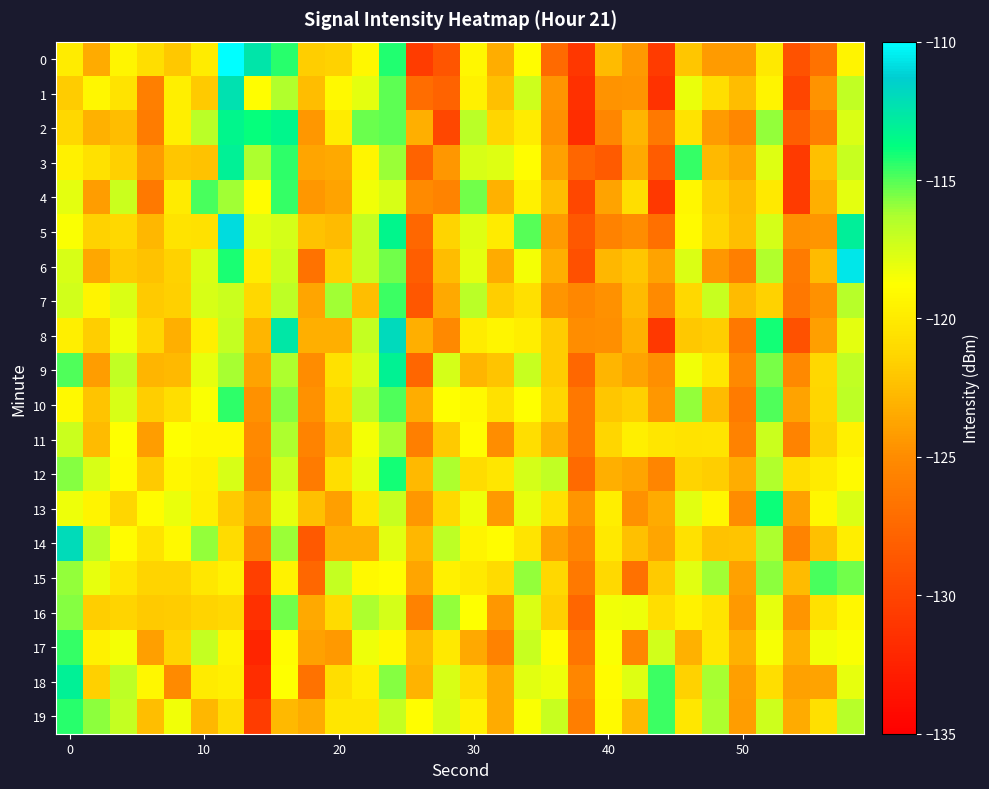

What is the minimum value shown in the chart?

-132.2